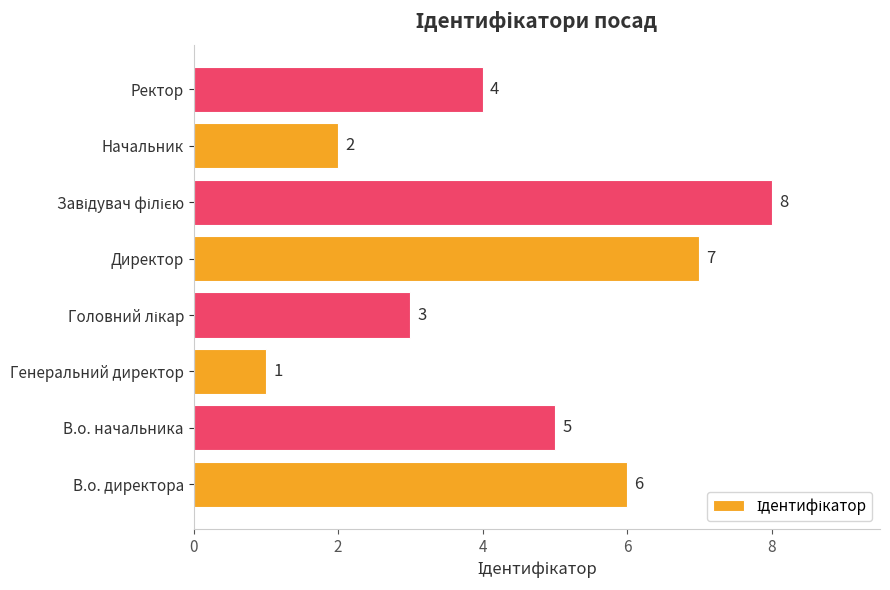

Which has a higher value, В.о. начальника or Генеральний директор?

В.о. начальника